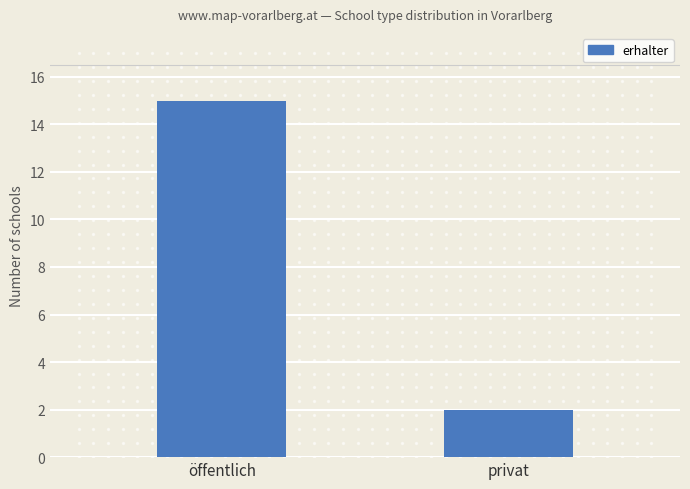

What is the change in value from öffentlich to privat?

-13